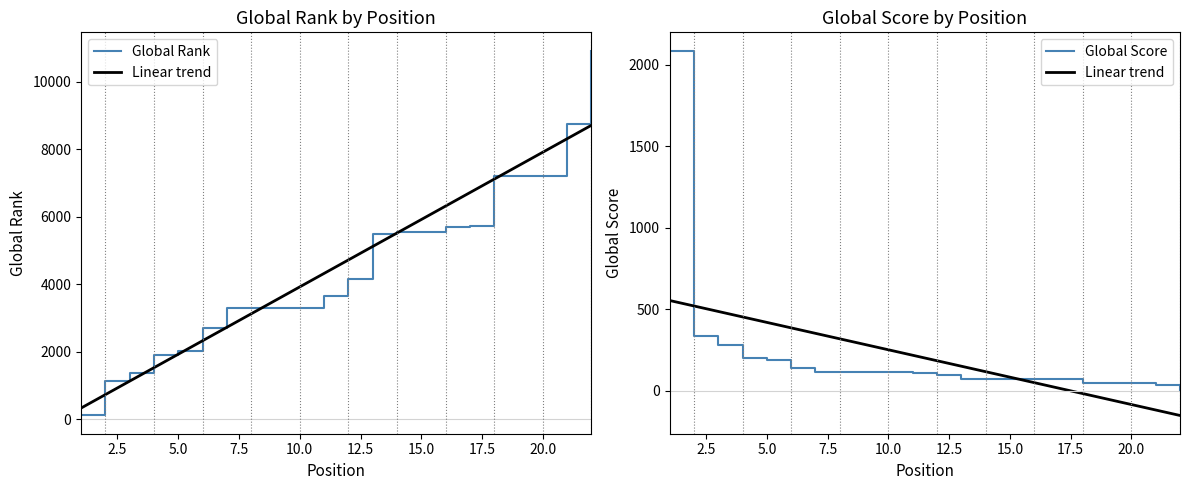

What is the difference between the second highest and minimum values in the Linear trend series?

672.2